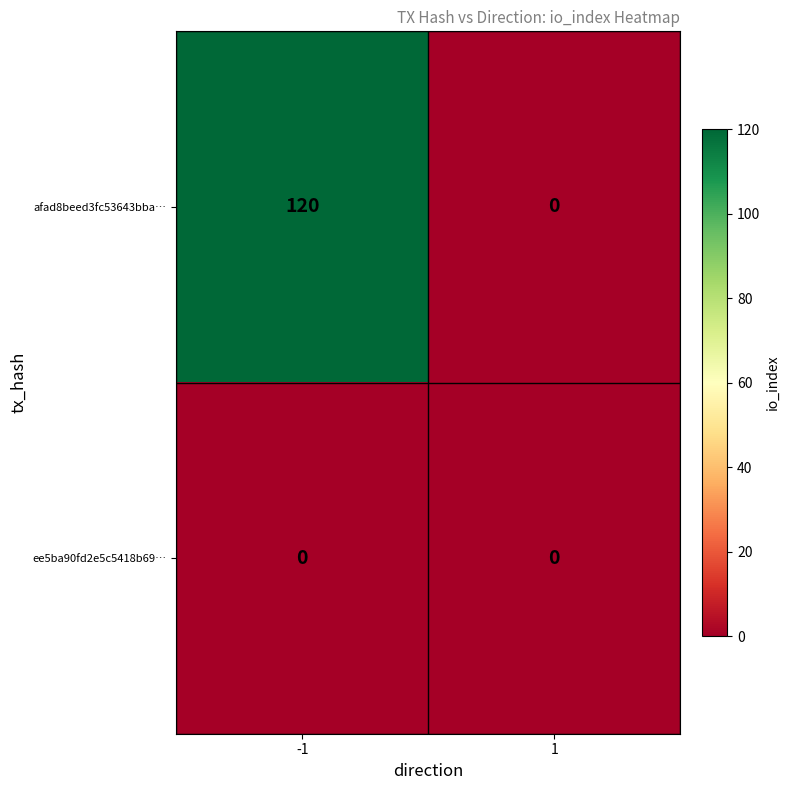

What is the greatest value displayed?

120